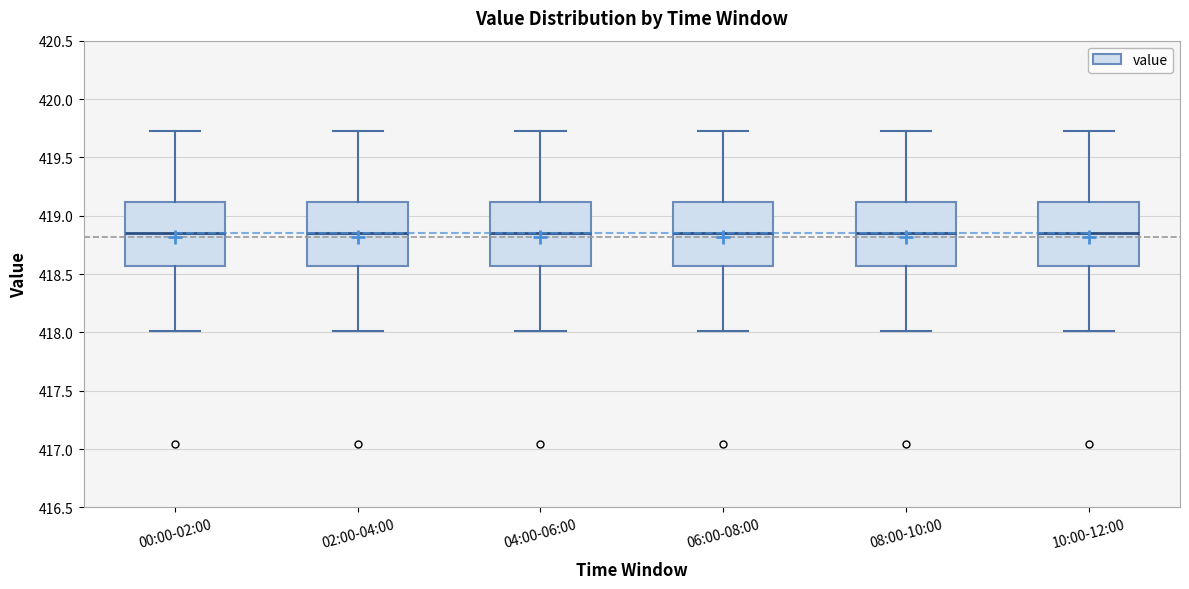

Reading left to right, read every box against the y-axis: the position of its median line, the range the box covers, and the ends of its whiskers. The values are not printed on the chart, so give them approximately, as read against the axis.

00:00-02:00: median 418.85, box 418.55 to 419.10, whiskers 418.00 to 419.75
02:00-04:00: median 418.85, box 418.55 to 419.10, whiskers 418.00 to 419.75
04:00-06:00: median 418.85, box 418.55 to 419.10, whiskers 418.00 to 419.75
06:00-08:00: median 418.85, box 418.55 to 419.10, whiskers 418.00 to 419.75
08:00-10:00: median 418.85, box 418.55 to 419.10, whiskers 418.00 to 419.75
10:00-12:00: median 418.85, box 418.55 to 419.10, whiskers 418.00 to 419.75